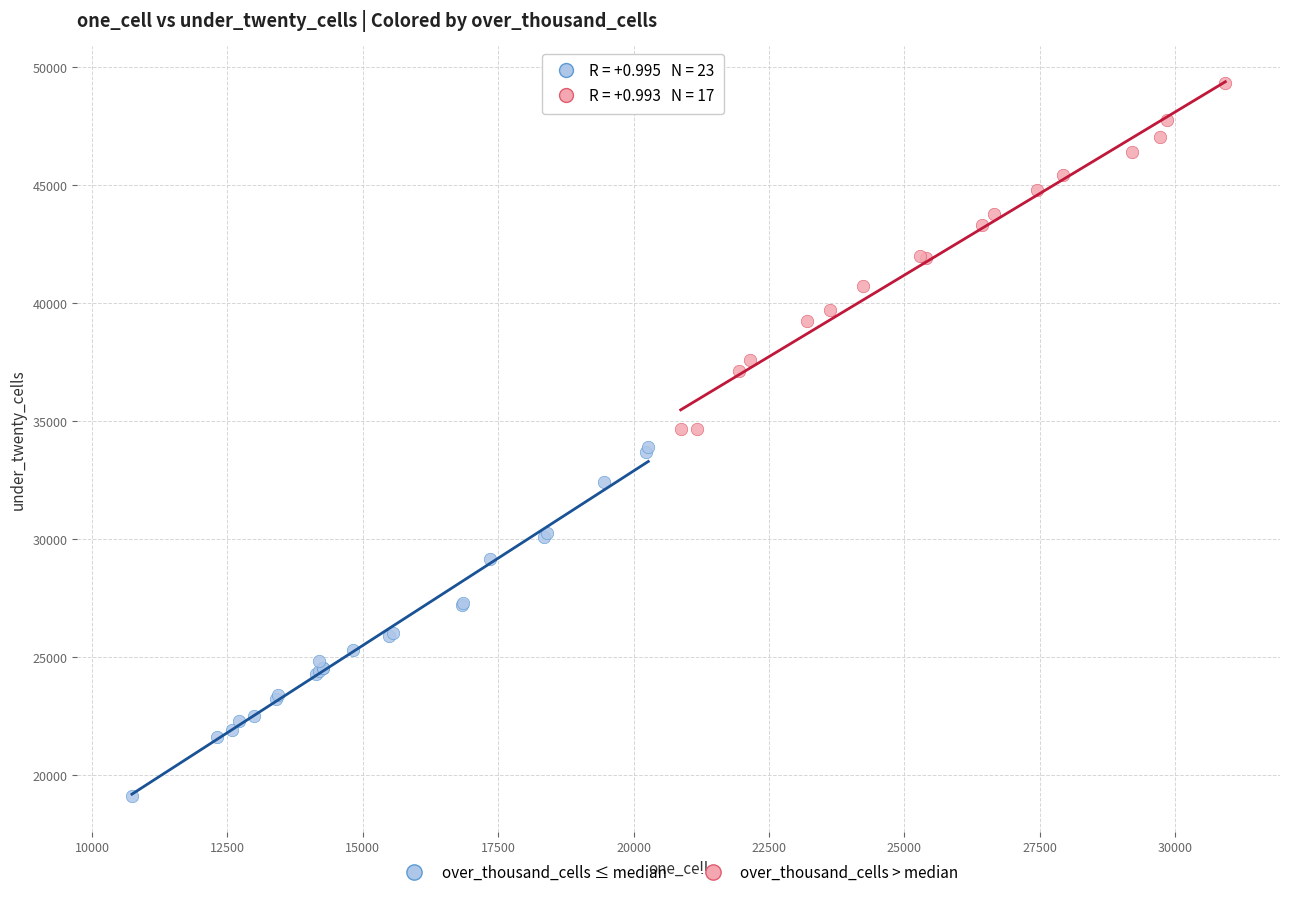

Which series contains the lowest Y value?

over_thousand_cells ≤ median